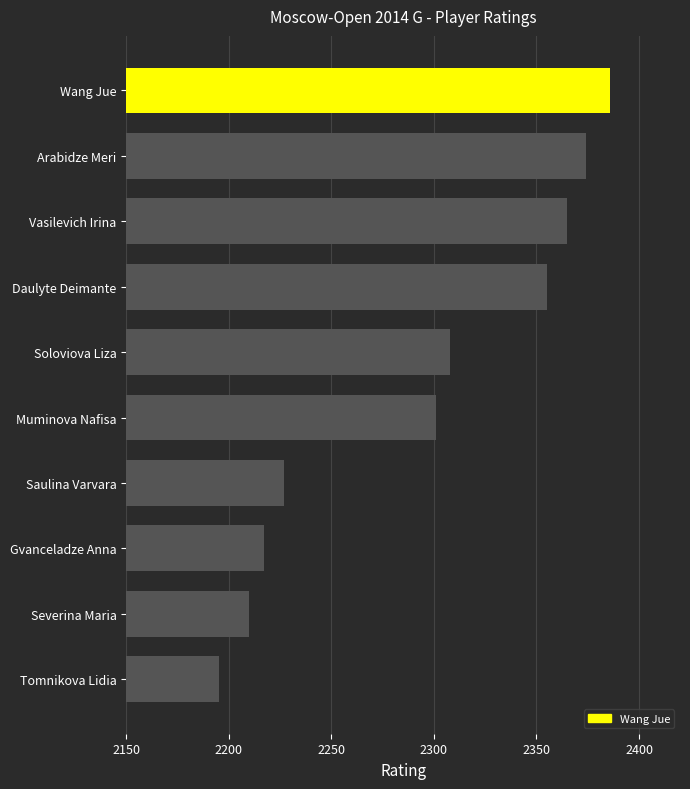

What is the label of the 2nd bar from the top?

Arabidze Meri